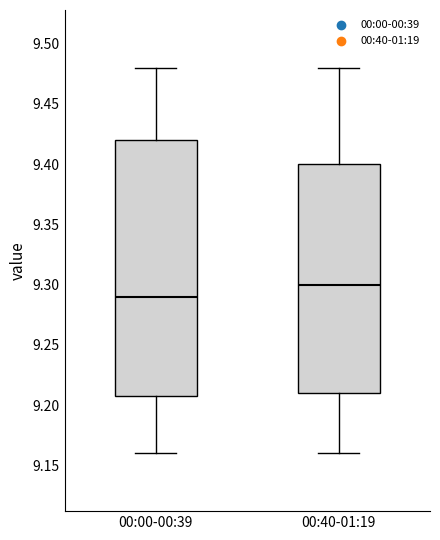

Reading left to right, transcribe this box plot: for each box, give where its median line is, the range the box spans, and where its two whiskers end, as read against the y-axis. The values are not printed on the chart, so give them approximately, as read against the axis.

00:00-00:39: median 9.29, box 9.21 to 9.42, whiskers 9.16 to 9.48
00:40-01:19: median 9.30, box 9.21 to 9.40, whiskers 9.16 to 9.48